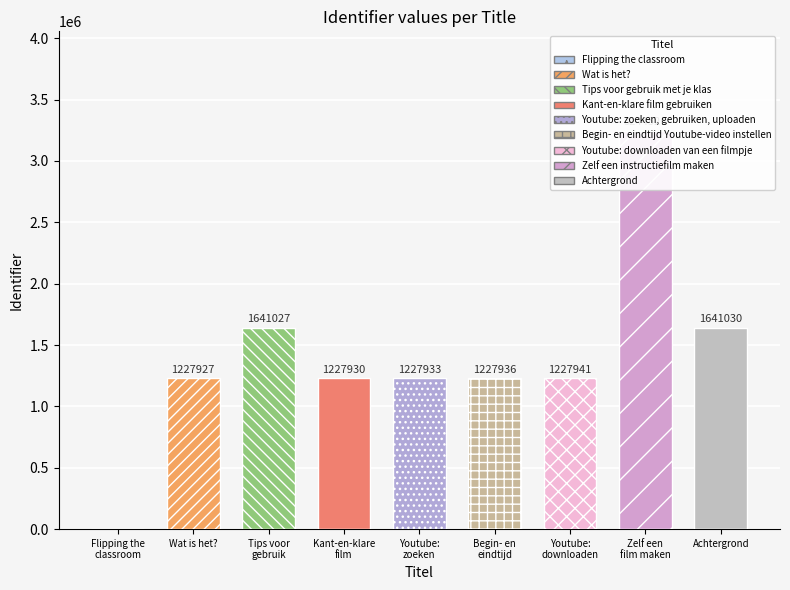

Which category has the highest value across all series?

Zelf een instructiefilm maken